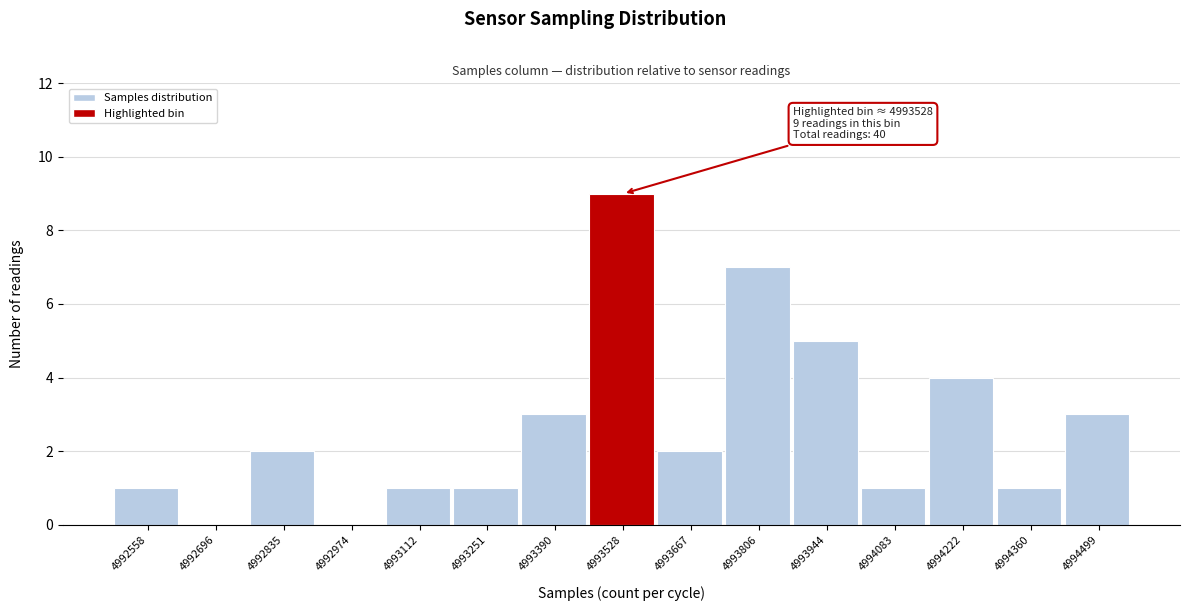

Reading left to right, transcribe all the data shown in this chart.

4992558=1	4992696=0	4992835=2	4992974=0	4993112=1	4993251=1	4993390=3	4993528=9	4993667=2	4993806=7	4993944=5	4994083=1	4994222=4	4994360=1	4994499=3